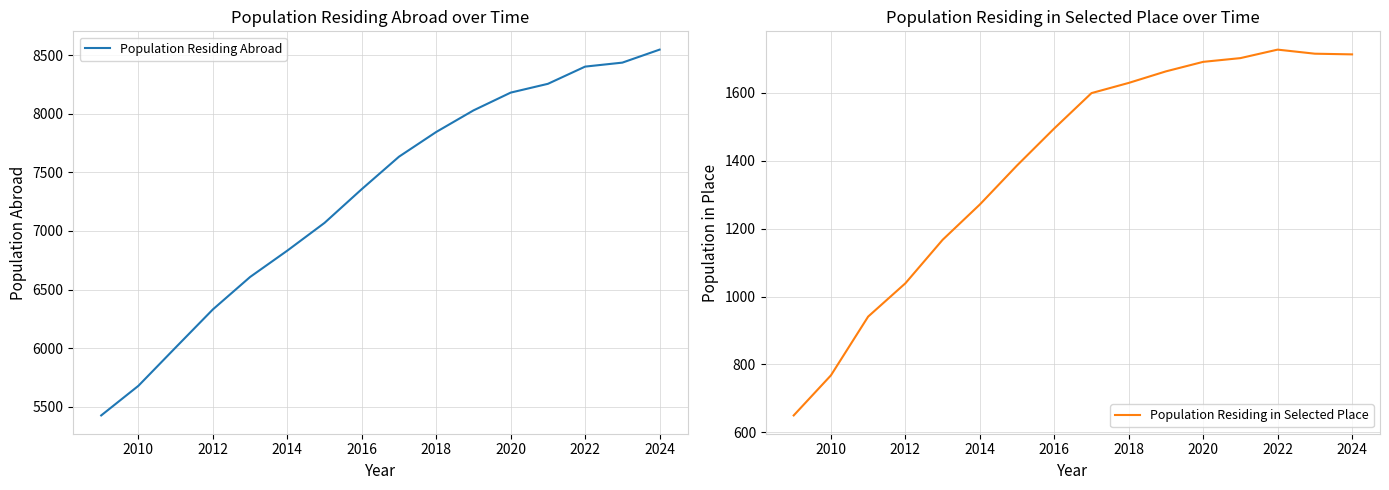

The value of Population Residing in Selected Place at 2024 is 2611. True or false?

False